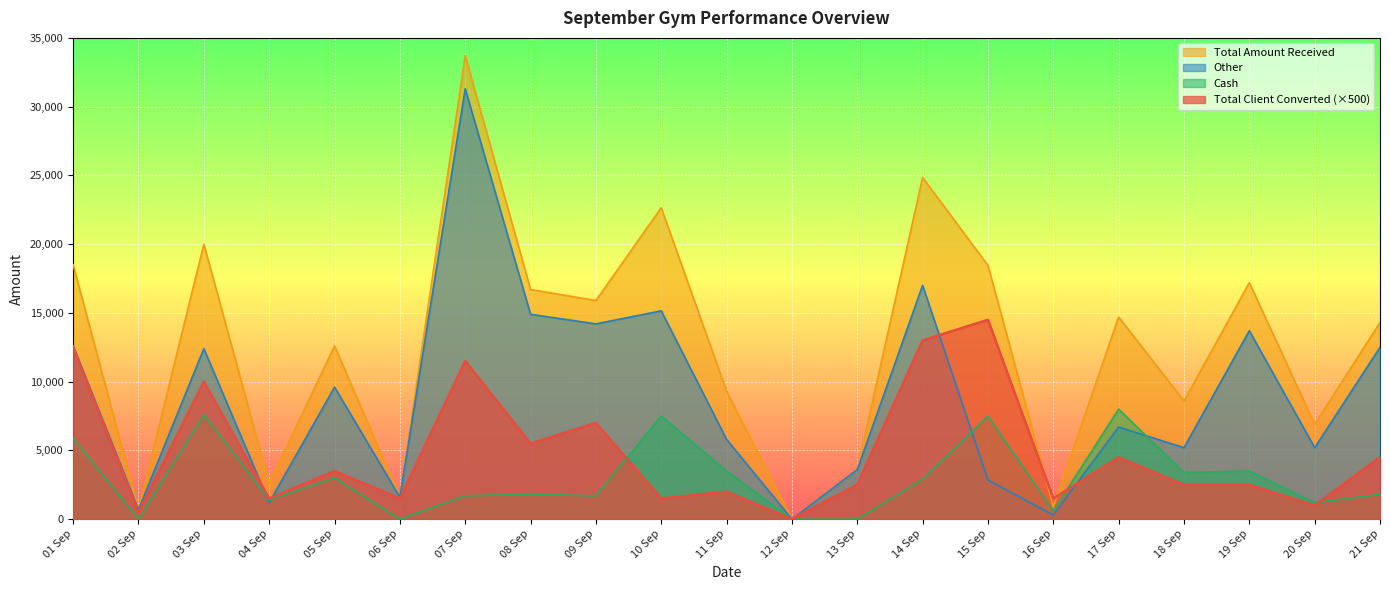

True or false: Other has more than 0 points higher than both neighbors.

True